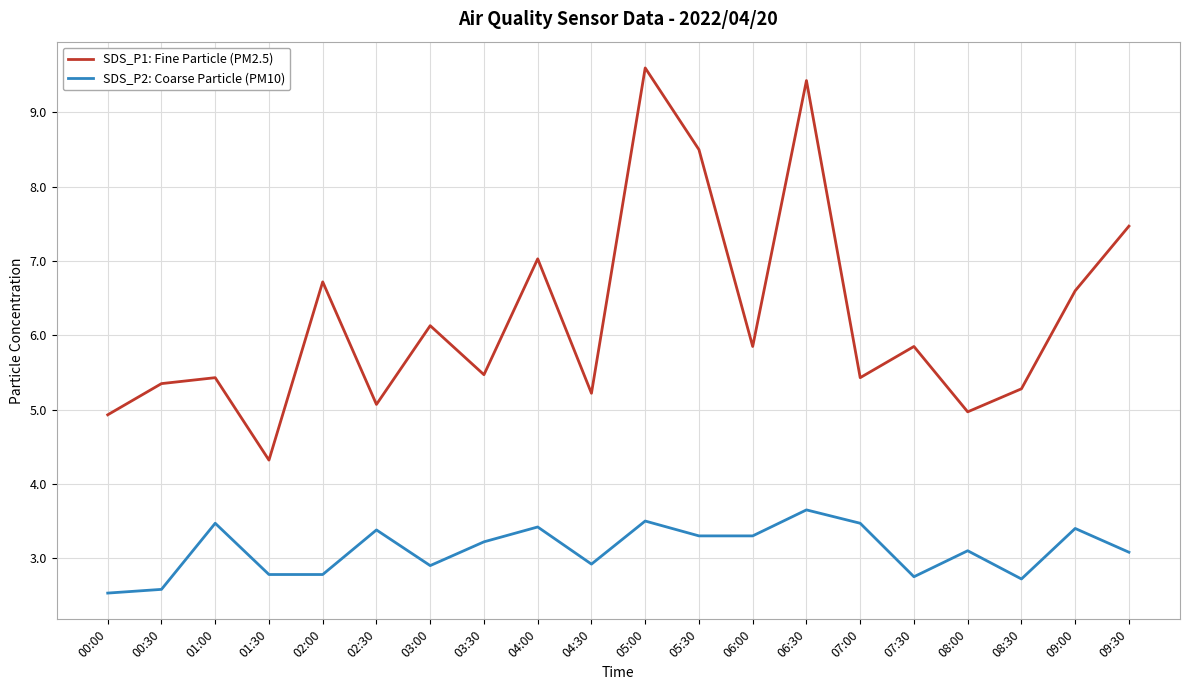

Rank the series at 09:30 from lowest to highest value.

SDS_P2: Coarse Particle (PM10), SDS_P1: Fine Particle (PM2.5)